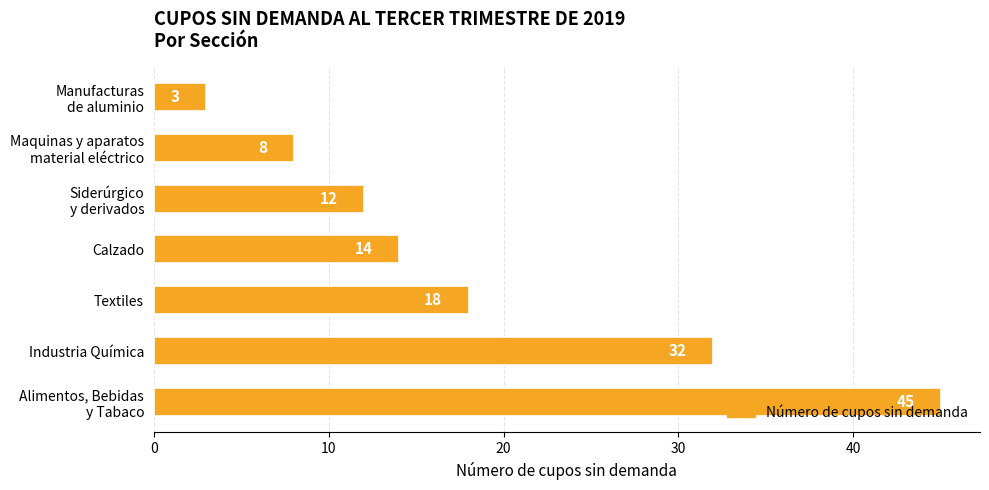

Is it true that the value at Industria Química is 51?

False